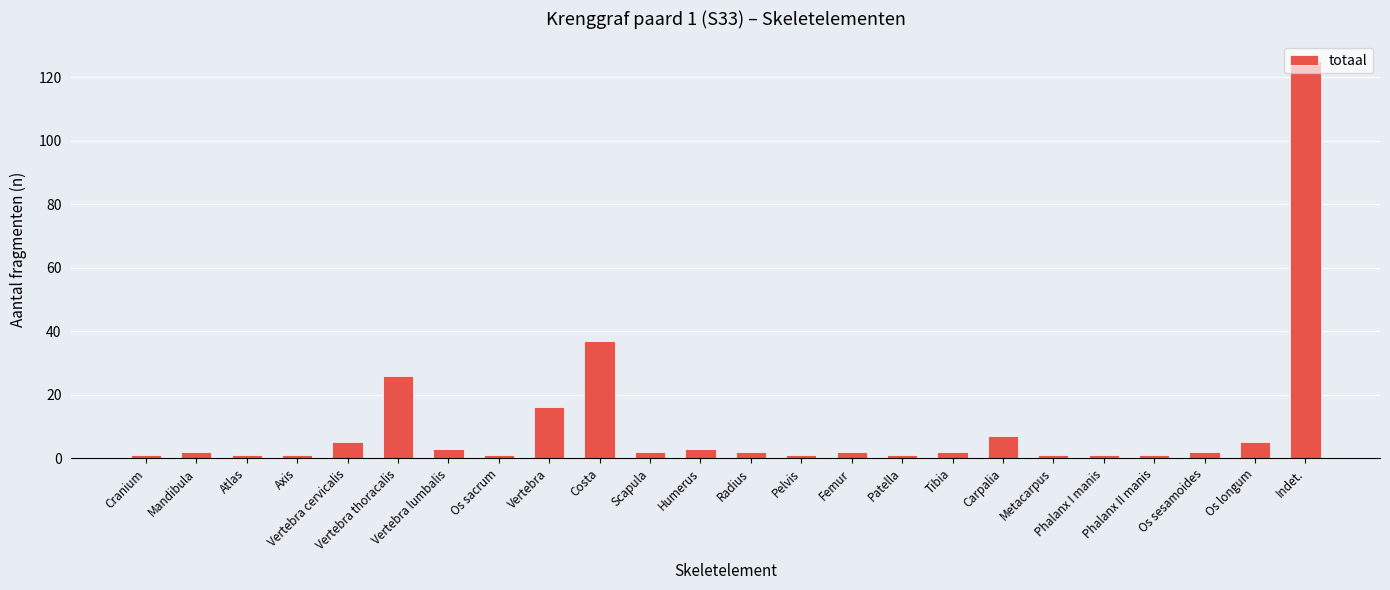

Where is the data nearest to the value 63?

Costa